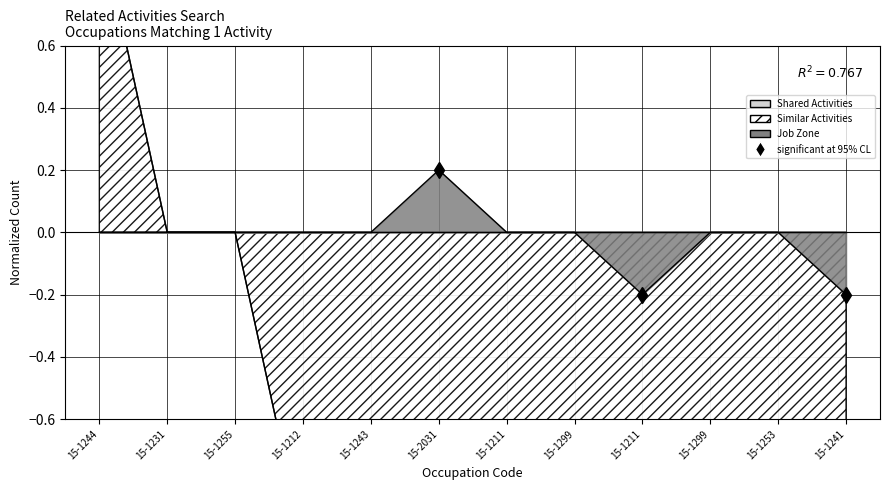

How many lines are shown in the chart?

2